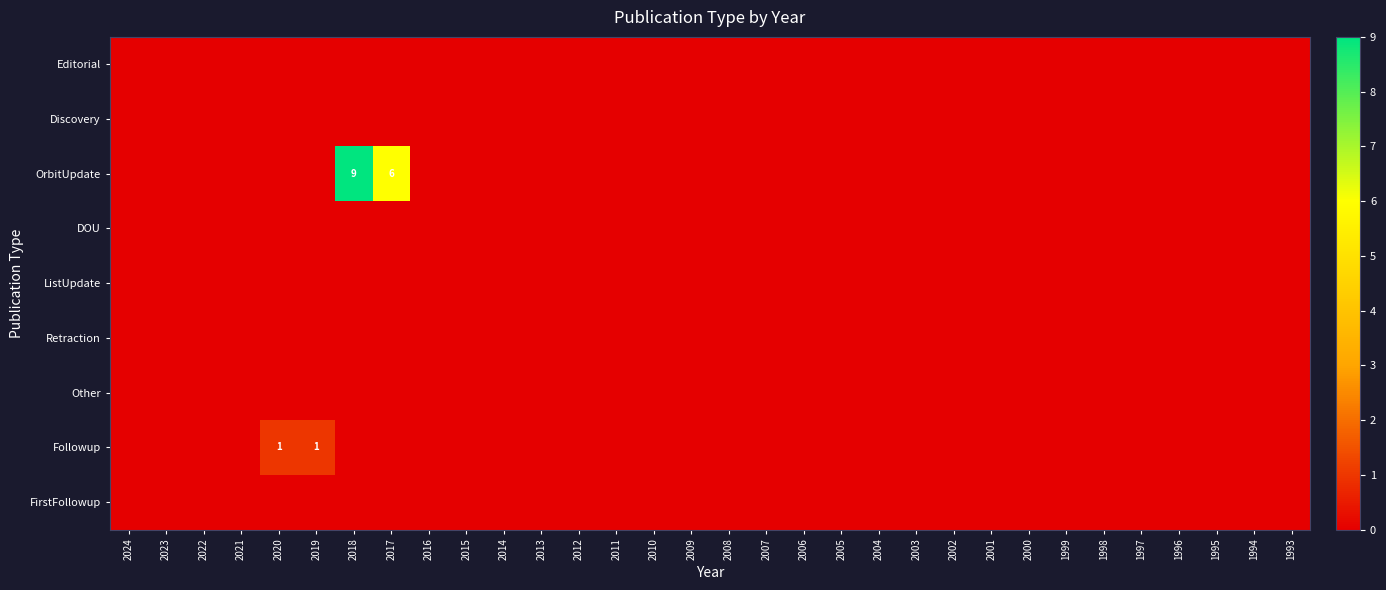

Which category has the lowest value in the ListUpdate series?

2024